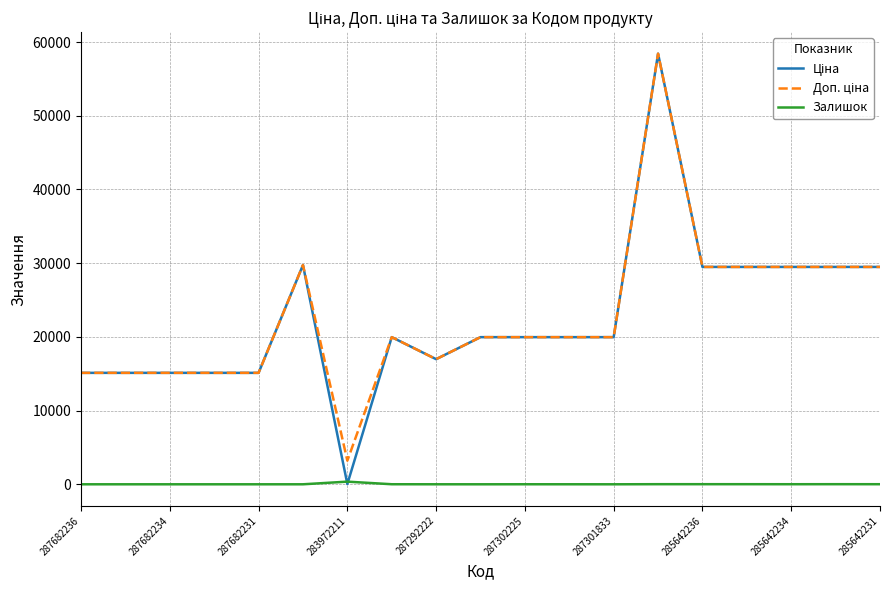

What is the greatest value displayed?

58426.5